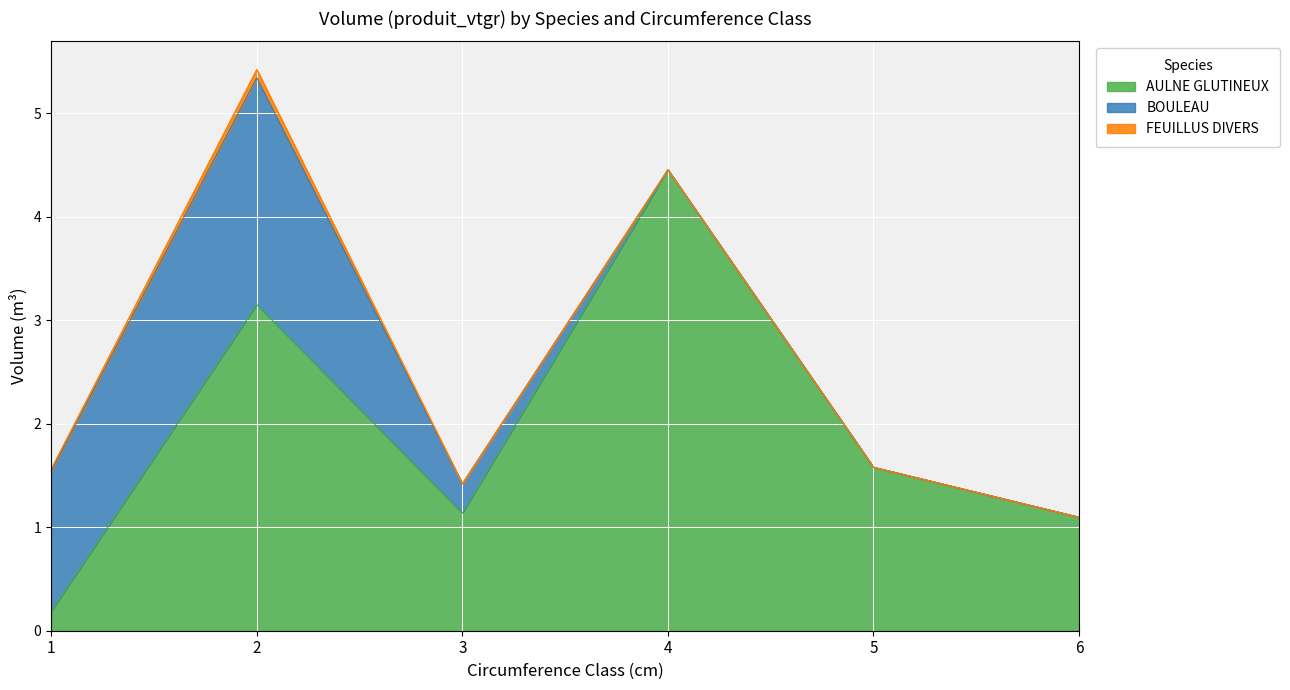

Does the chart display data point markers on the line(s)?

No